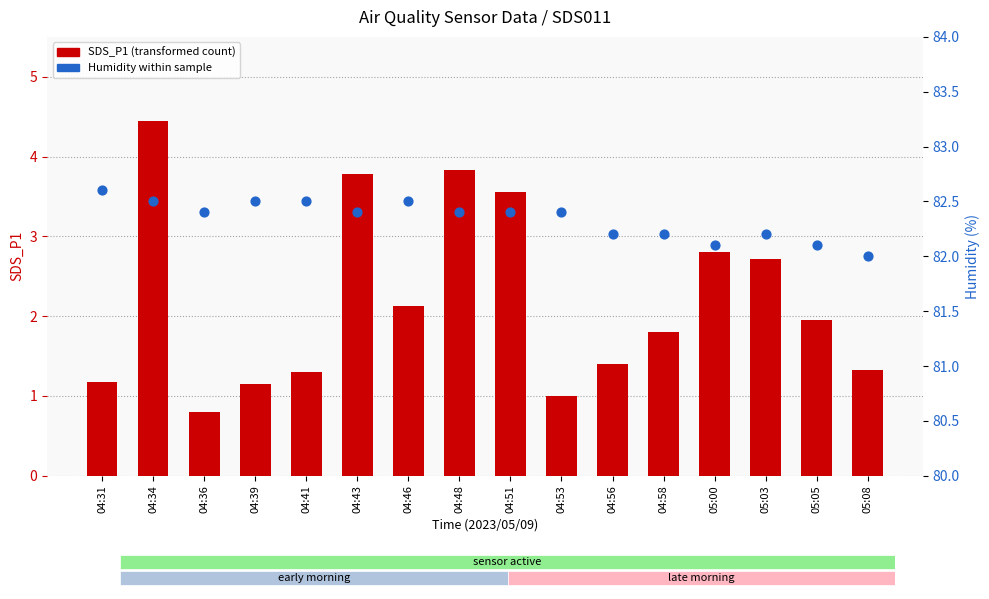

At which category is the sum across all series the highest?

04:34